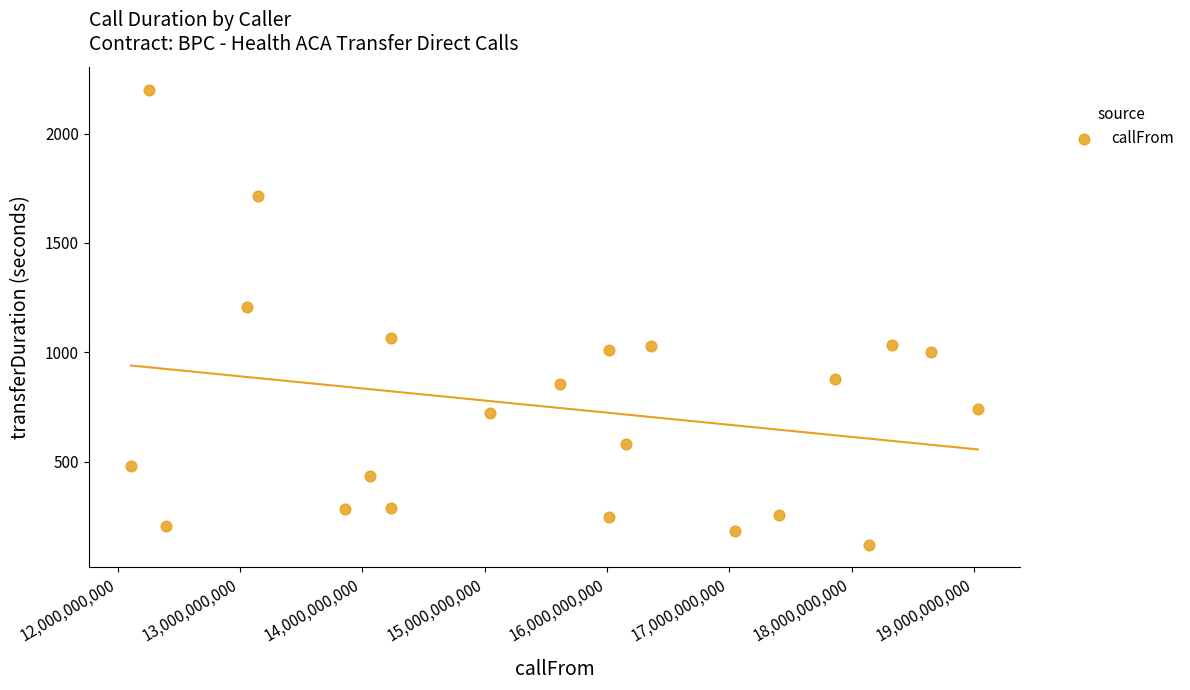

What is the range of Y values (max minus min)?

2080